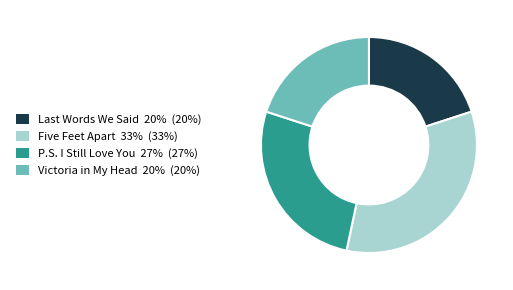

What is the largest slice in the pie chart?

Five Feet Apart